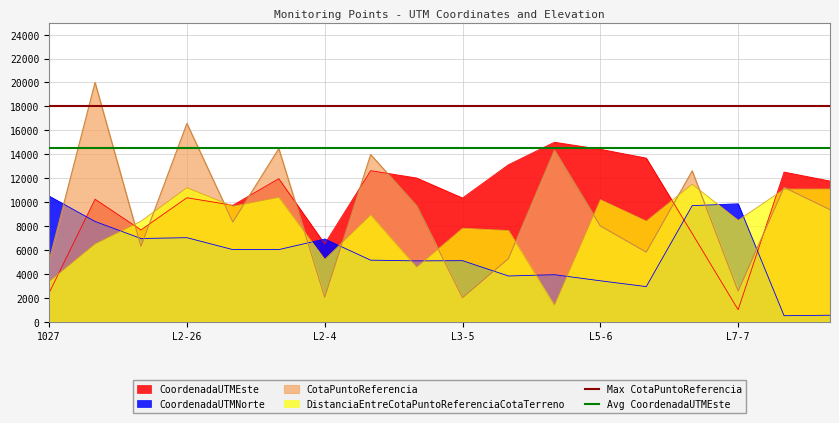

What is the value of the Avg CoordenadaUTMEste point at the 2nd from the left?

14500